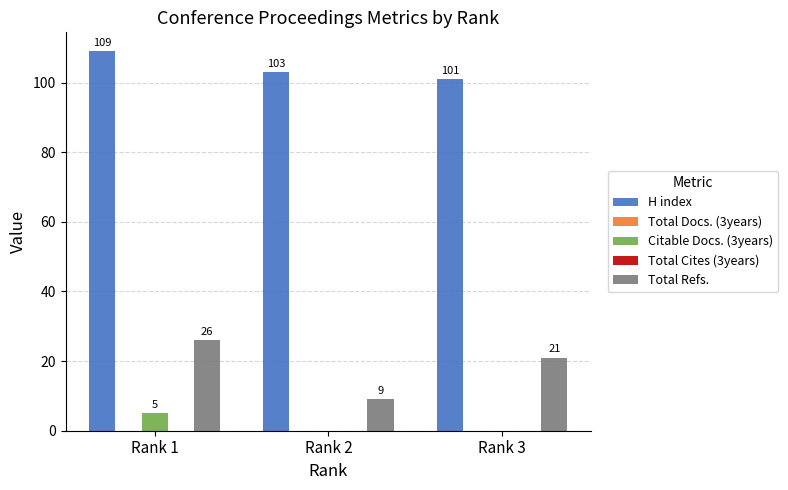

True or false: Citable Docs. (3years) has a value of 0 at Rank 2.

True